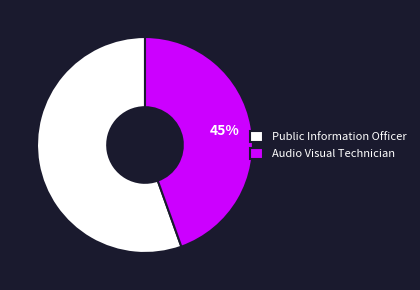

True or false: Audio Visual Technician accounts for 57% of the total.

False